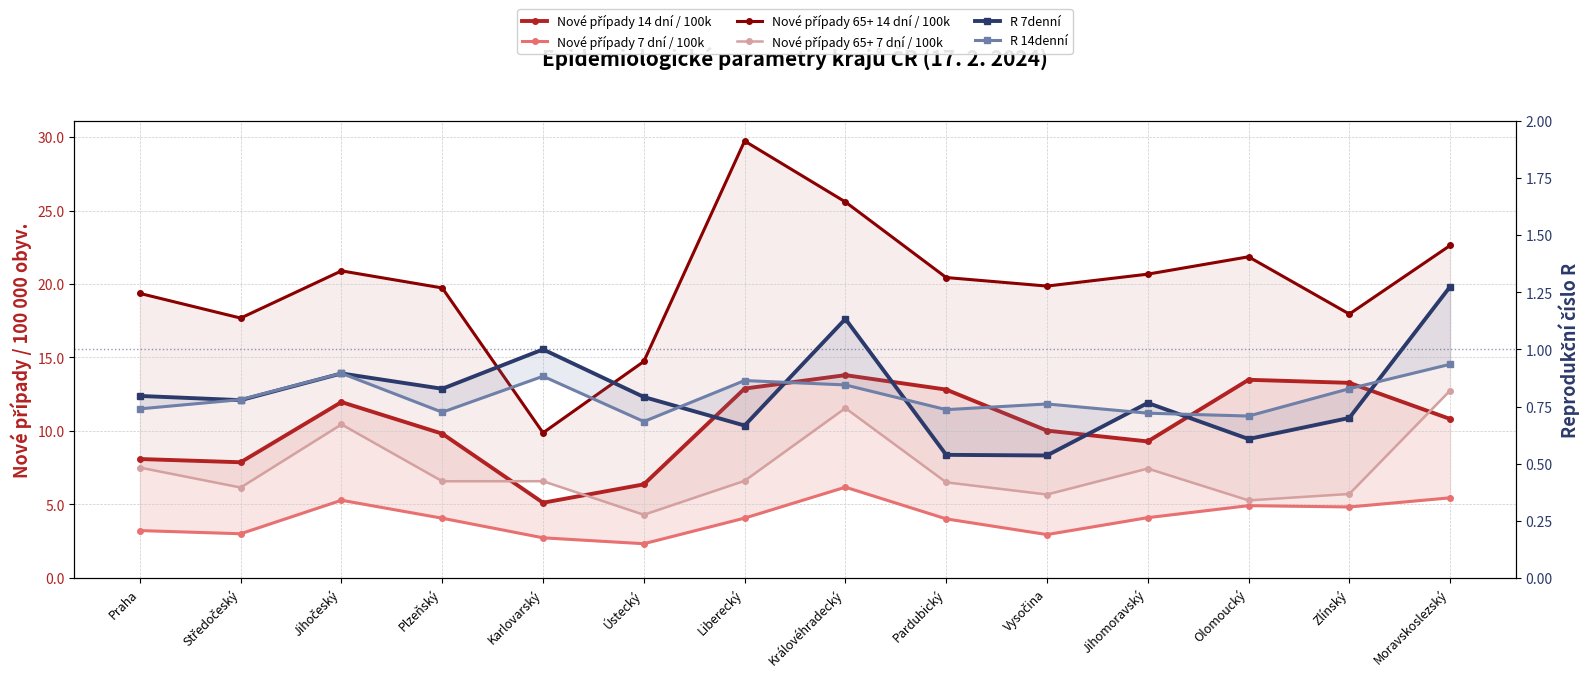

What is the maximum value for Nové případy 7 dní / 100k?

6.2